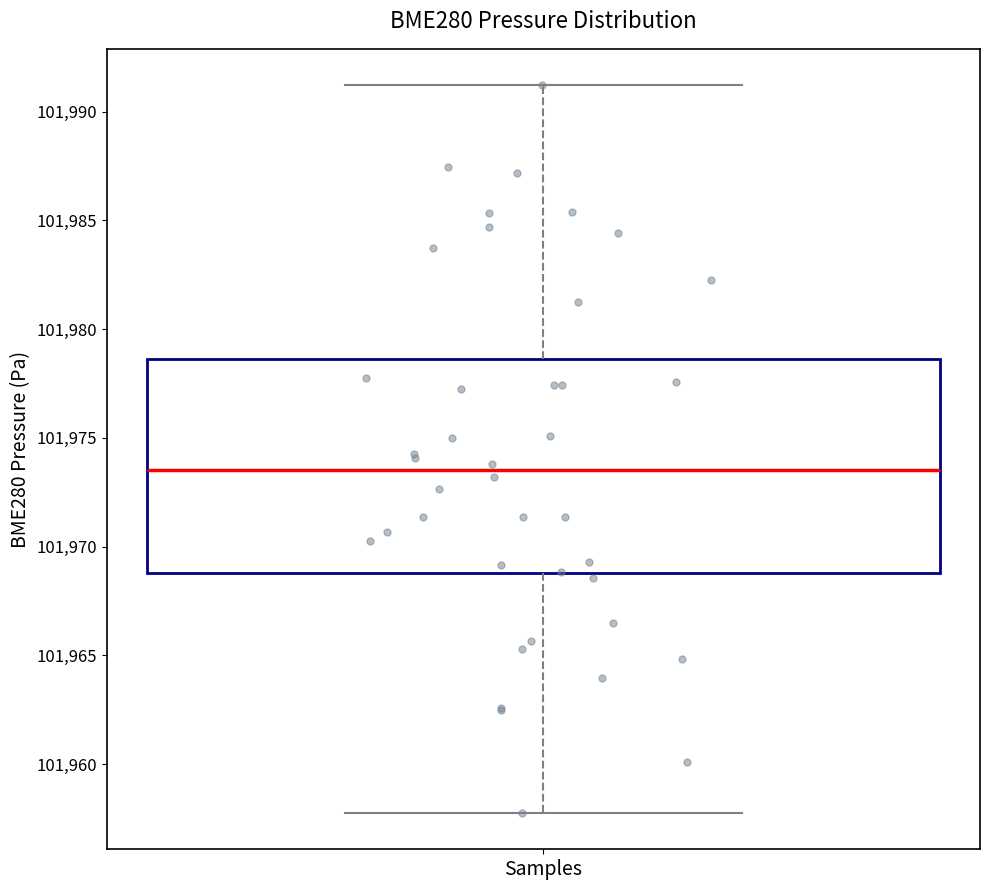

Where does the median line of the box for Samples sit on the y-axis? The values are not printed on the chart, so give them approximately, as read against the axis.

101973.5